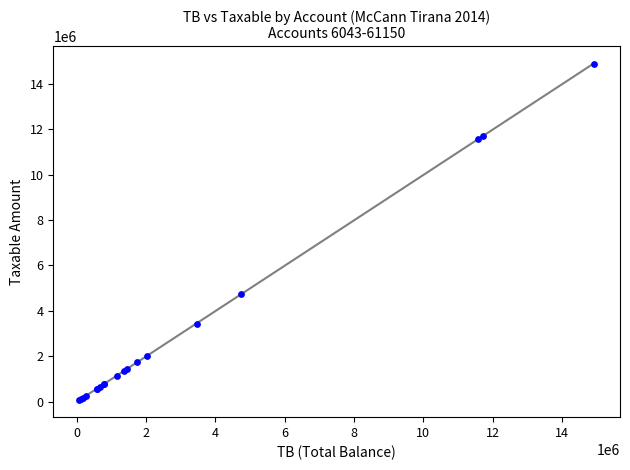

What Y value in the scatter plot is closest to 7474836?

4731146.9